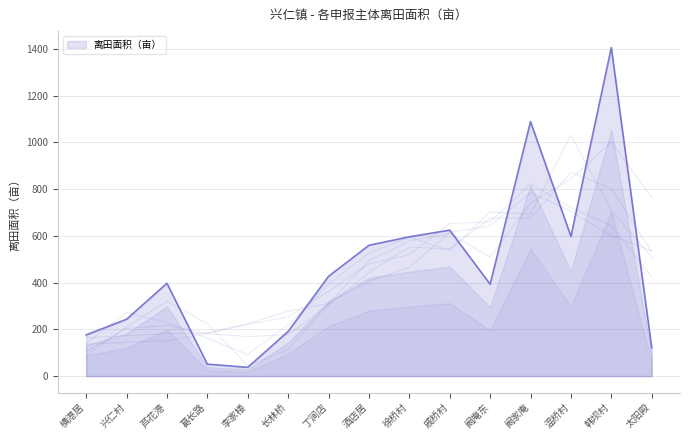

The value at 太阳殿 is 121.1. True or false?

True